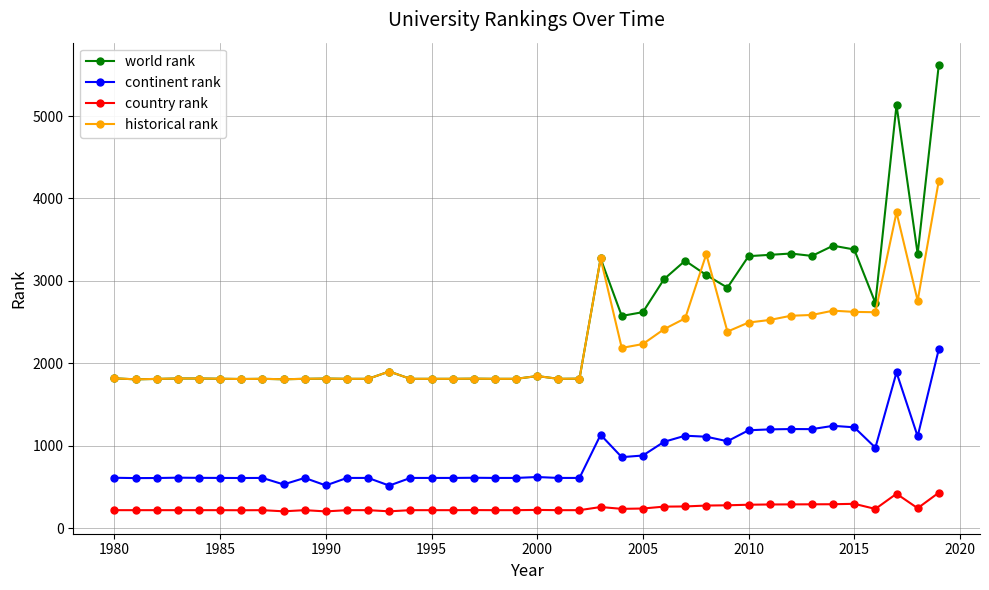

Which series has the widest spread of values?

world rank